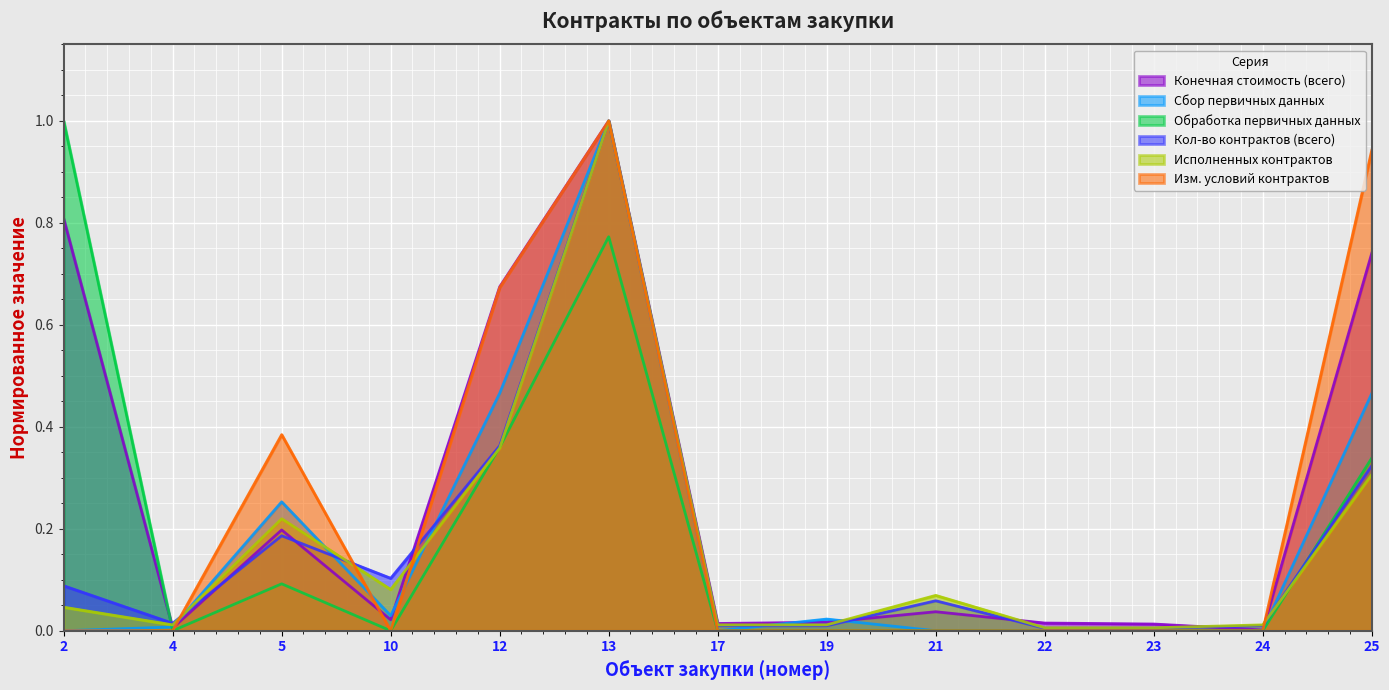

What is the spread (max minus min) of values at 2?

1.0